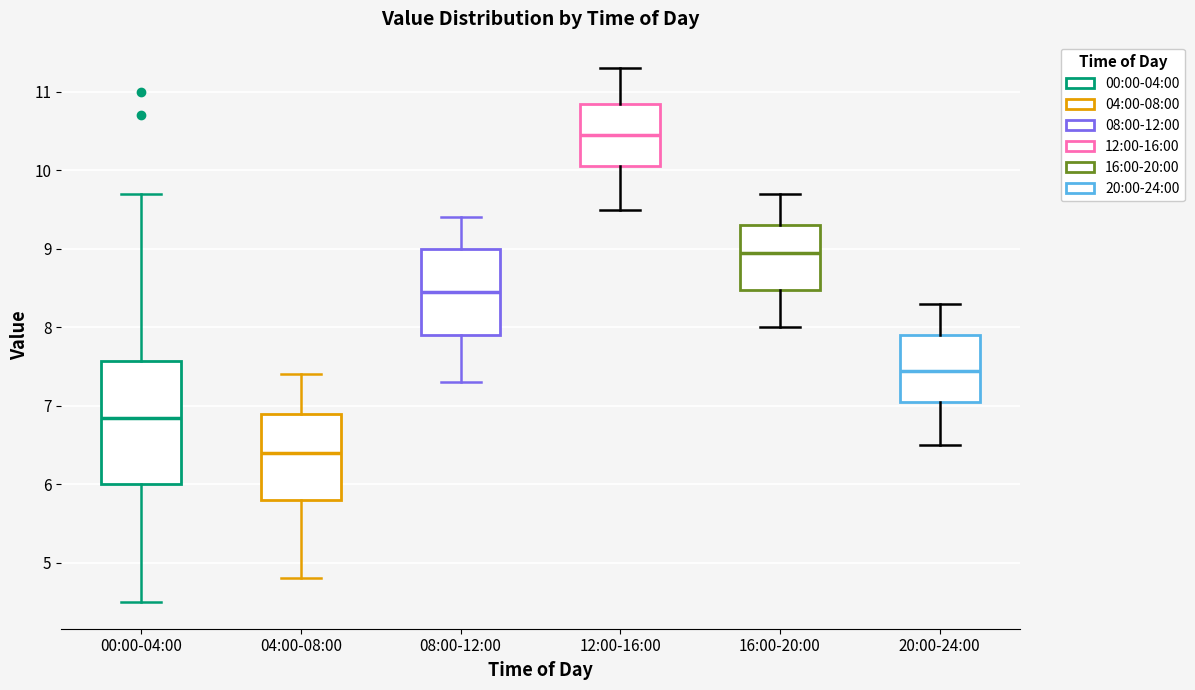

Reading left to right, transcribe this box plot: for each box, give where its median line is, the range the box spans, and where its two whiskers end, as read against the y-axis. The values are not printed on the chart, so give them approximately, as read against the axis.

00:00-04:00: median 6.8, box 6.0 to 7.6, whiskers 4.5 to 9.7
04:00-08:00: median 6.4, box 5.8 to 6.9, whiskers 4.8 to 7.4
08:00-12:00: median 8.5, box 7.9 to 9.0, whiskers 7.3 to 9.4
12:00-16:00: median 10.5, box 10.1 to 10.9, whiskers 9.5 to 11.3
16:00-20:00: median 9.0, box 8.5 to 9.3, whiskers 8.0 to 9.7
20:00-24:00: median 7.5, box 7.1 to 7.9, whiskers 6.5 to 8.3